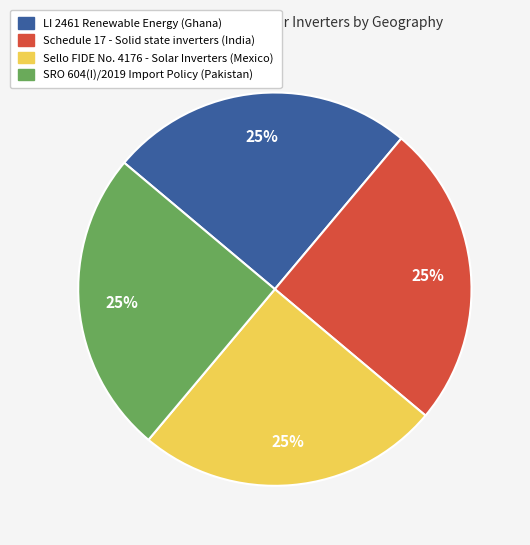

Is it true that Schedule 17 - Solid state inverters (India) is 16% of the pie?

False